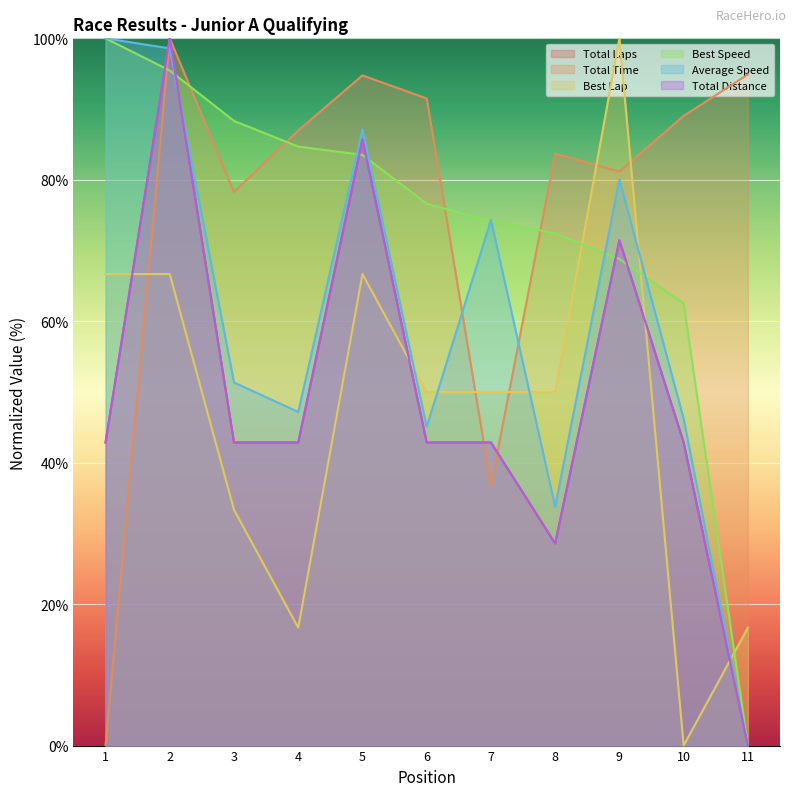

Between 7 and 9, which series saw the biggest shift?

Best Lap